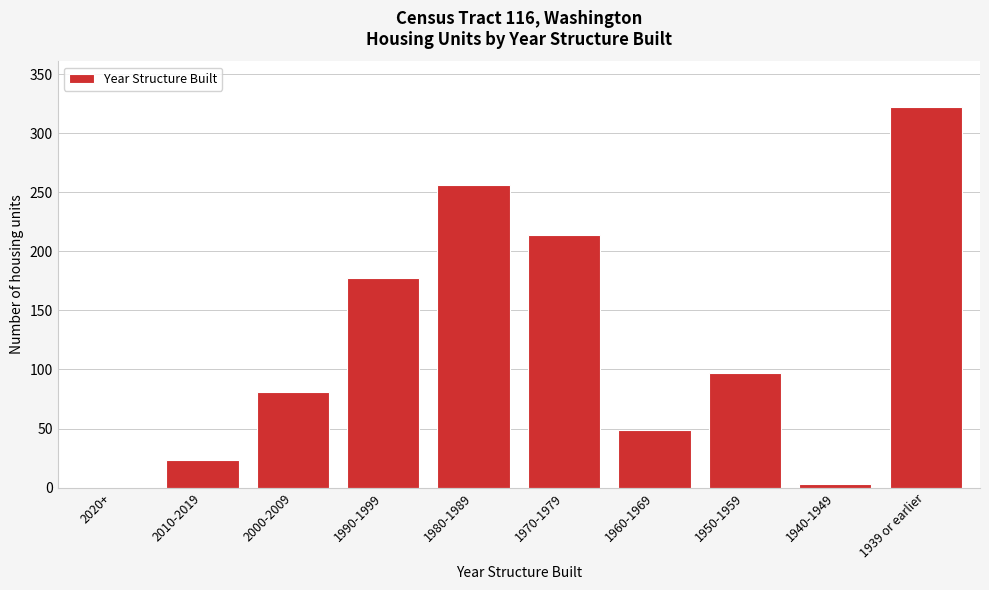

Reading right to left, what are all the values shown in this chart?

1939 or earlier=322	1940-1949=3	1950-1959=97	1960-1969=49	1970-1979=214	1980-1989=256	1990-1999=177	2000-2009=81	2010-2019=23	2020+=0